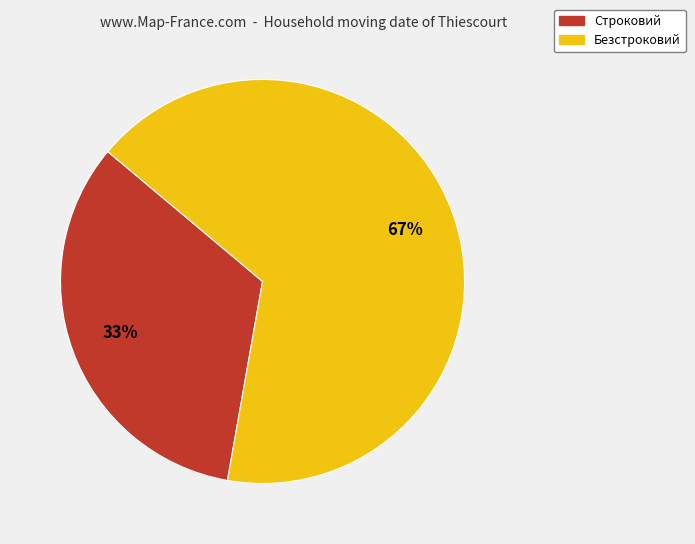

To the nearest percent, what is the average slice percentage?

50%